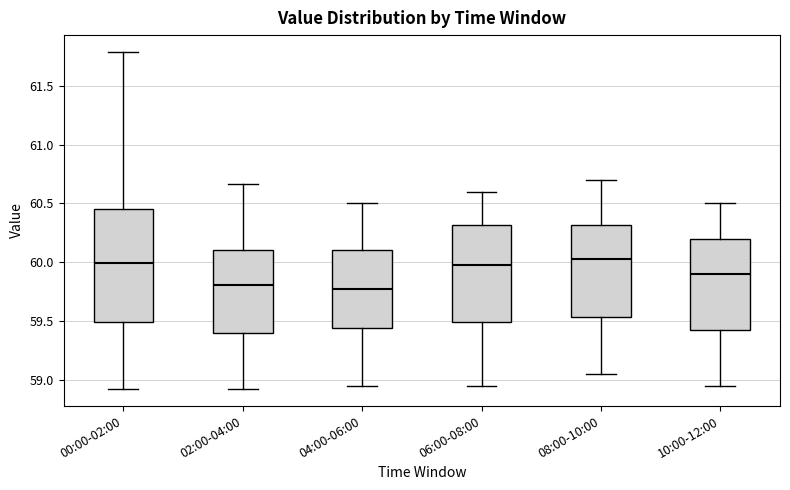

Where does the median line of the box for 08:00-10:00 sit on the y-axis? The values are not printed on the chart, so give them approximately, as read against the axis.

60.05